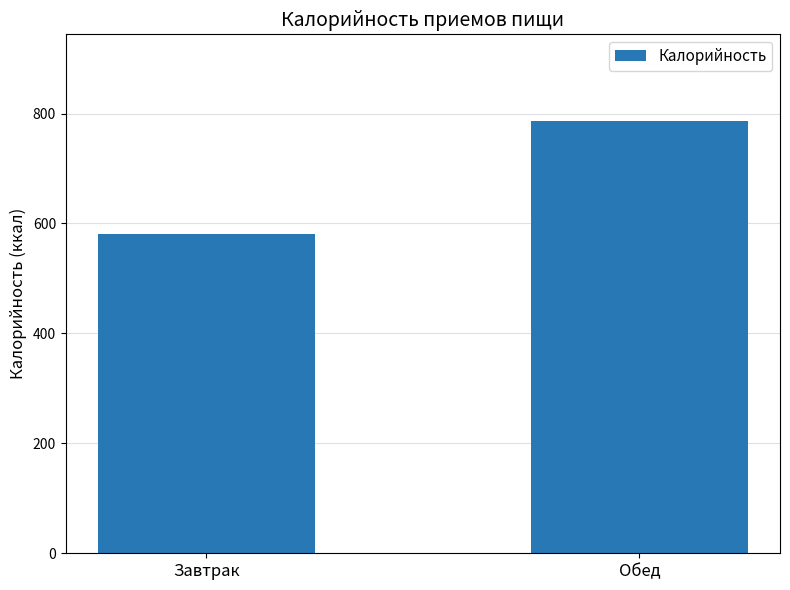

Count the number of categories in the chart.

2